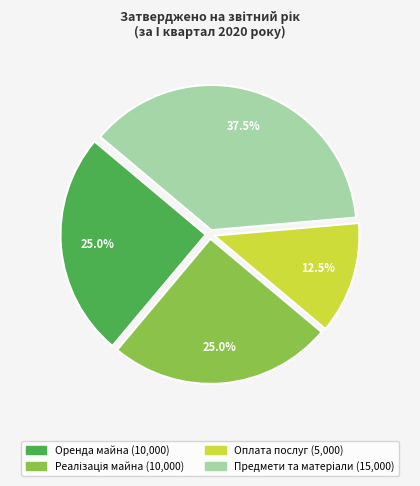

Is there any slice that represents more than half of the pie?

No